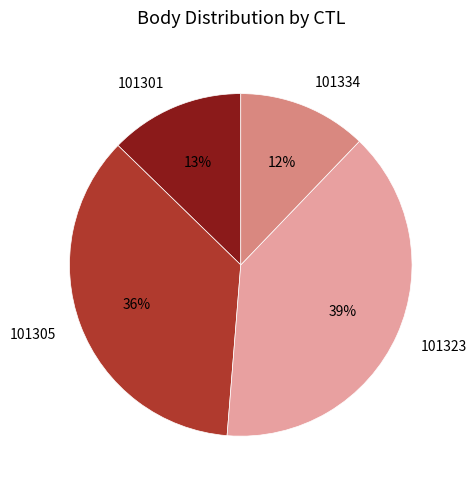

Do 101305 and 101334 together represent more than half of the pie?

No